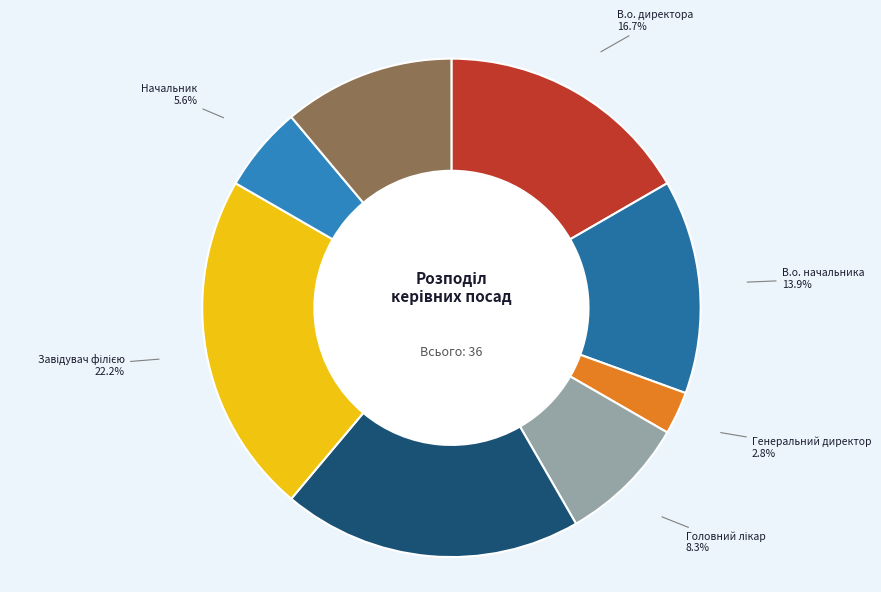

How many segments does this pie chart have?

8